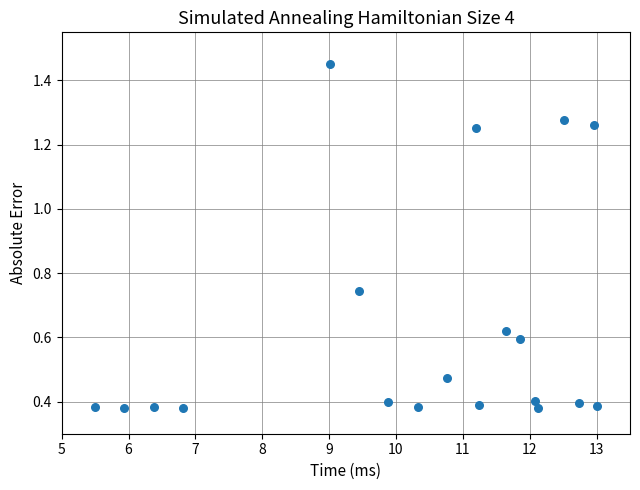

What is the range of X values (max minus min)?

7.5